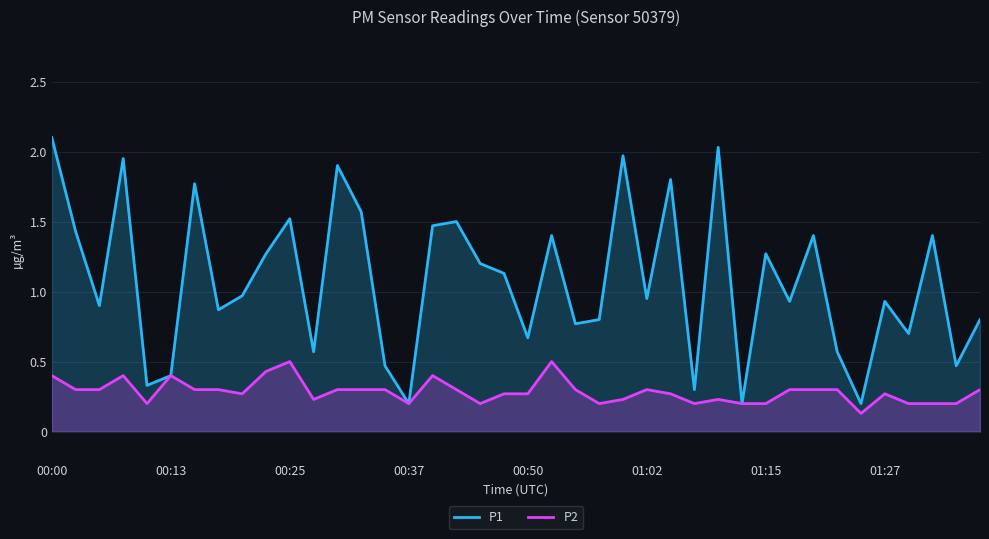

How many lines are shown in the chart?

2